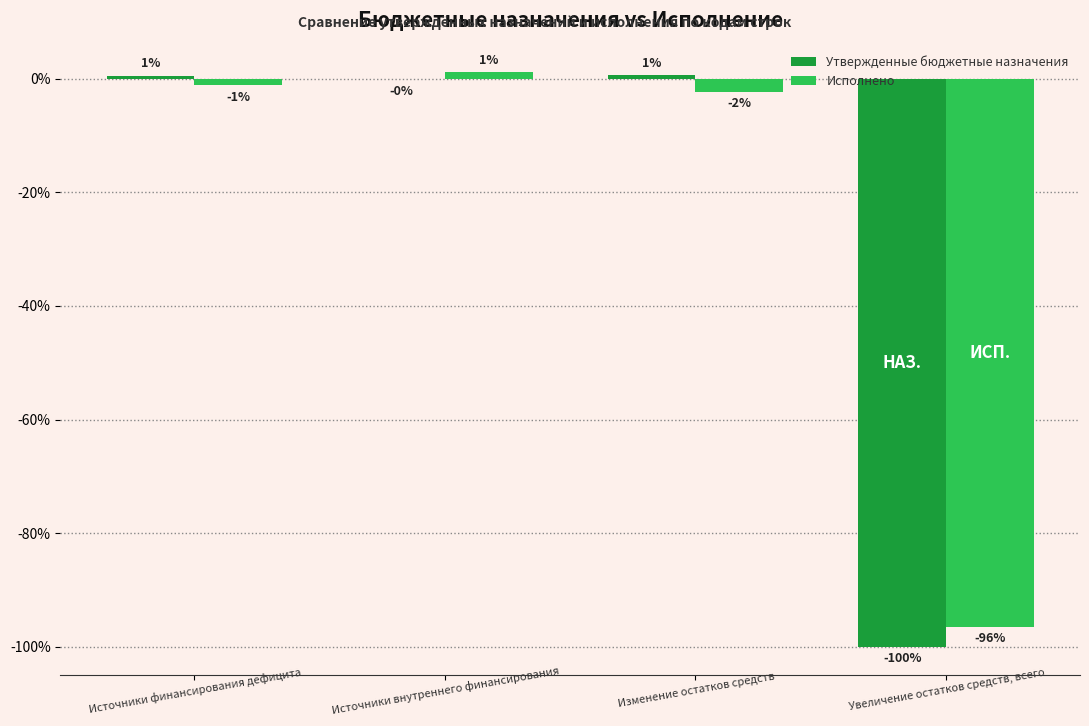

What are all the series names shown in the legend?

Утвержденные бюджетные назначения, Исполнено